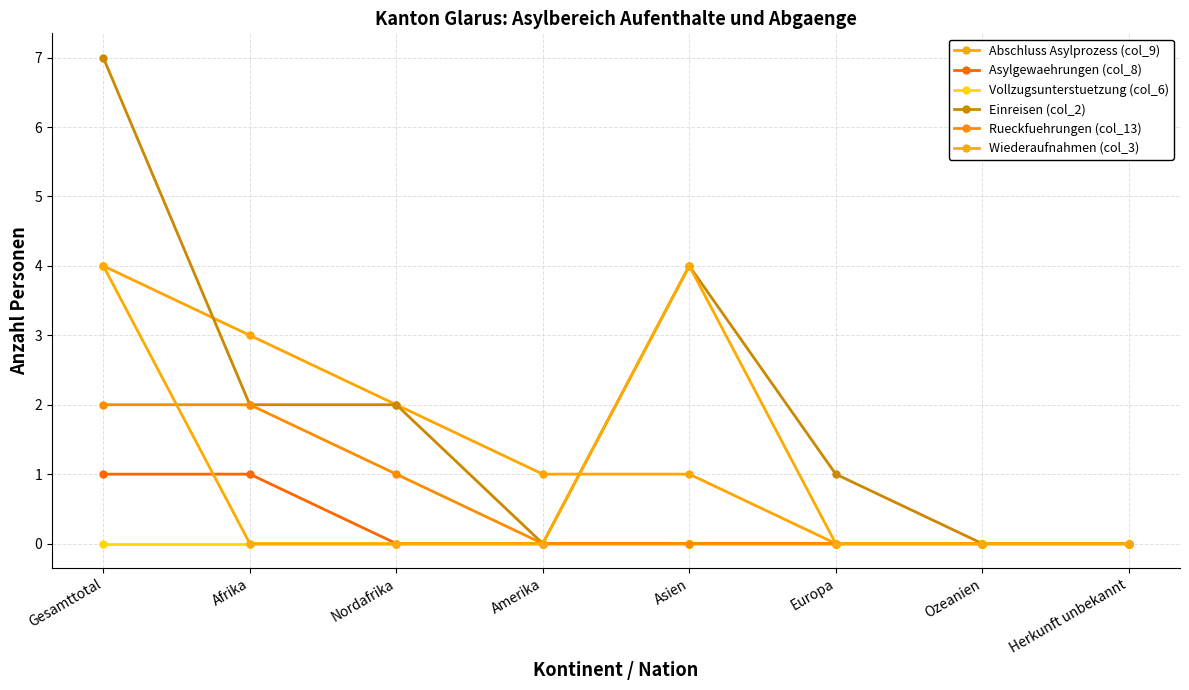

True or false: Einreisen (col_2) and Wiederaufnahmen (col_3) cross at least once.

False